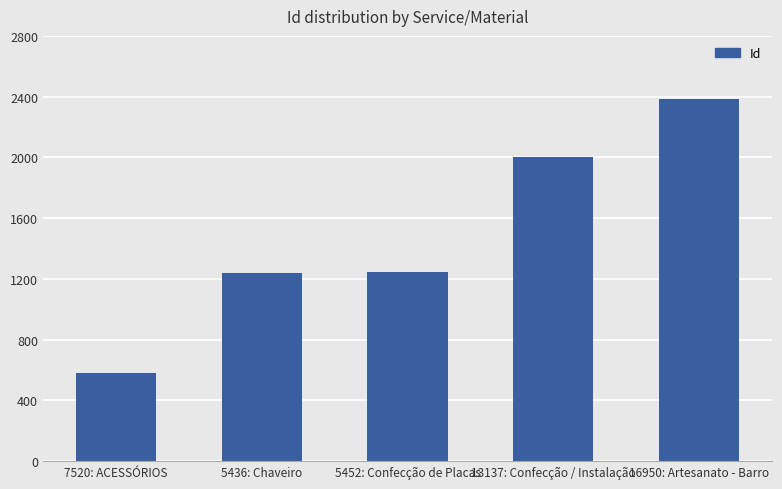

True or false: the data shows 578 at 7520: ACESSÓRIOS.

True